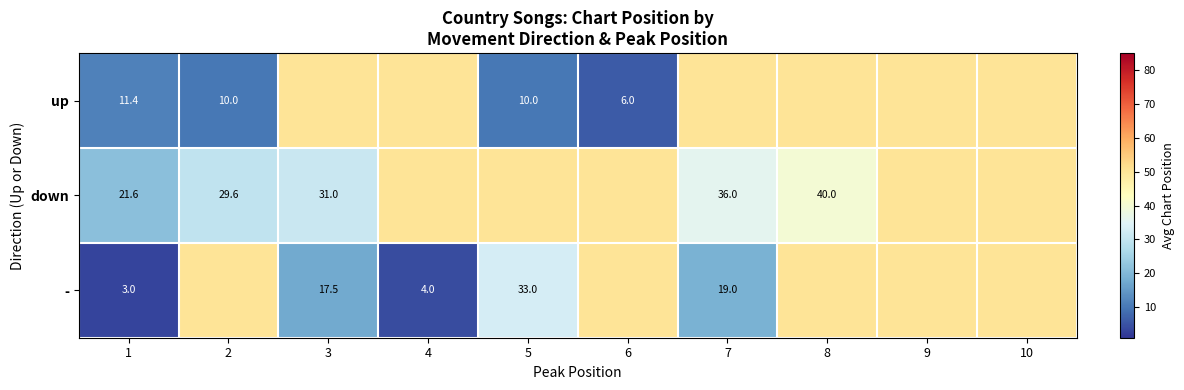

How many data points does each series have?

10